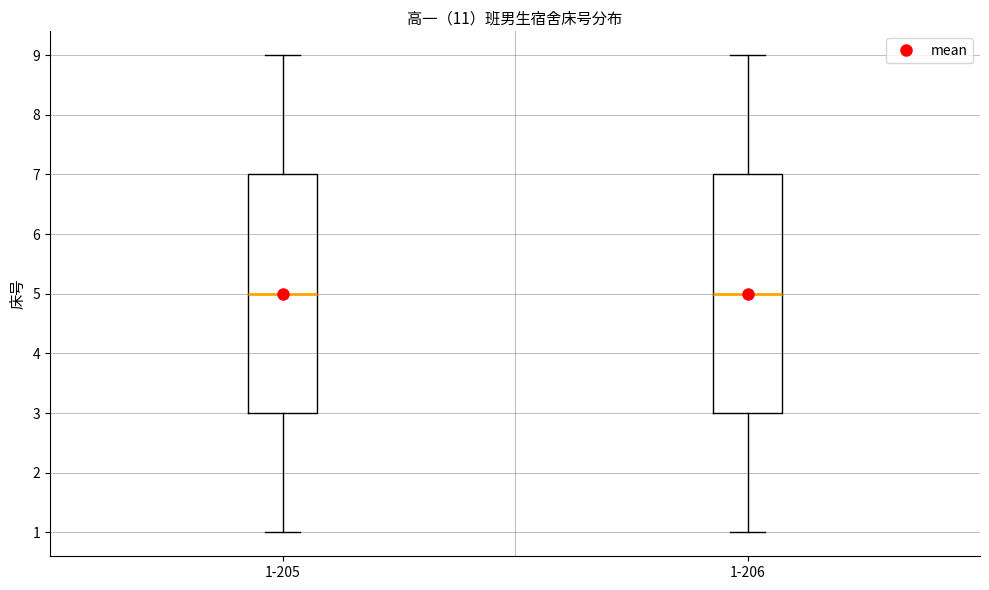

Reading left to right, transcribe this box plot: for each box, give where its median line is, the range the box spans, and where its two whiskers end, as read against the y-axis. The values are not printed on the chart, so give them approximately, as read against the axis.

1-205: median 5, box 3 to 7, whiskers 1 to 9
1-206: median 5, box 3 to 7, whiskers 1 to 9